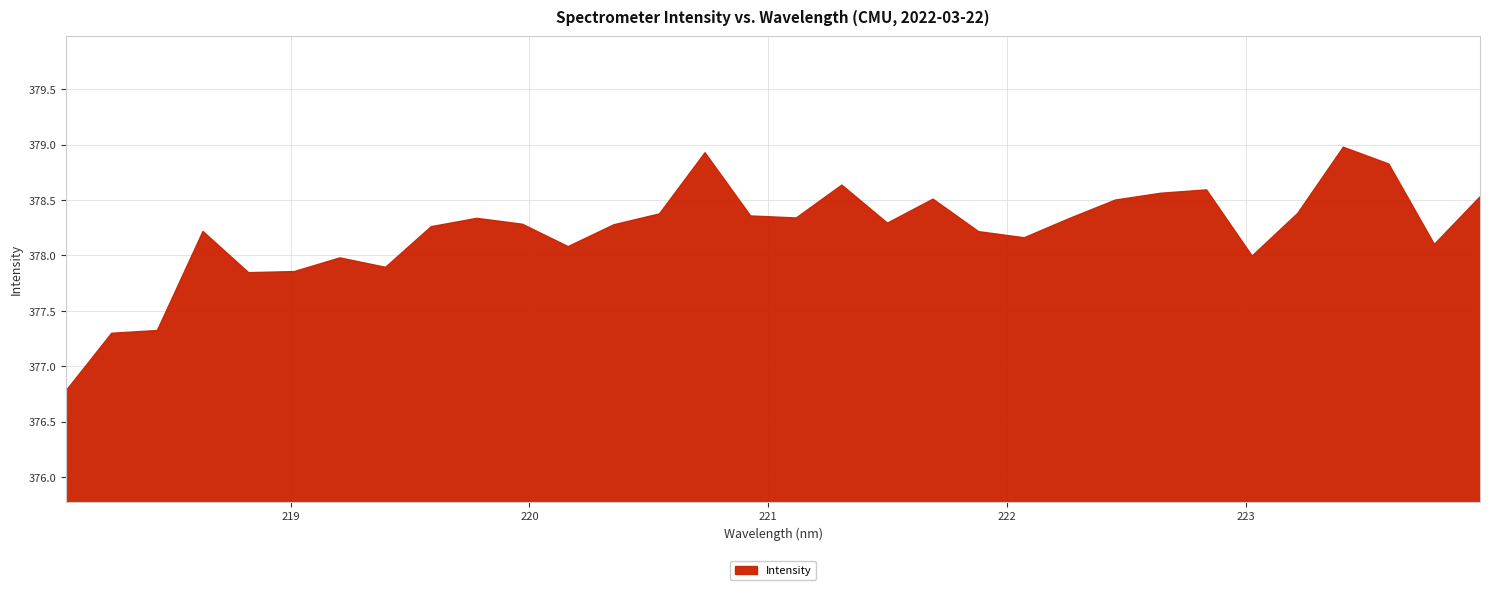

Where does the data first go above 378?

218.6332